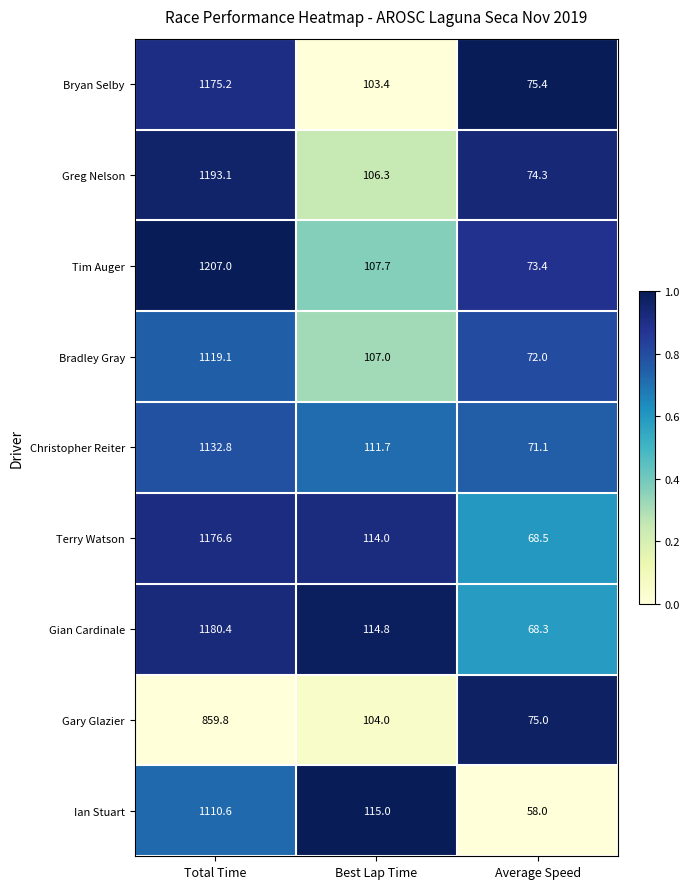

The value of Greg Nelson at Total Time is 318.7. True or false?

False